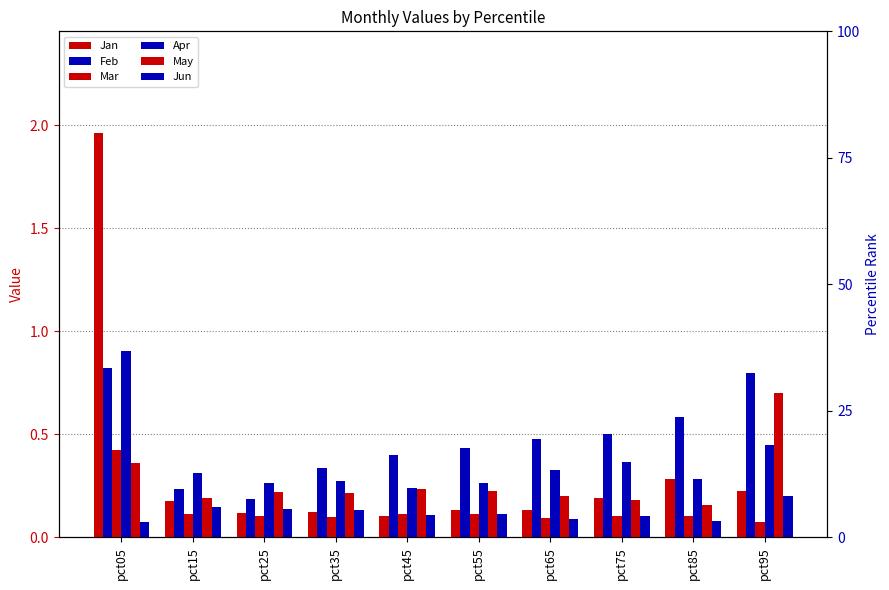

Is the value of Feb at pct55 greater than the value of Apr at pct55?

Yes